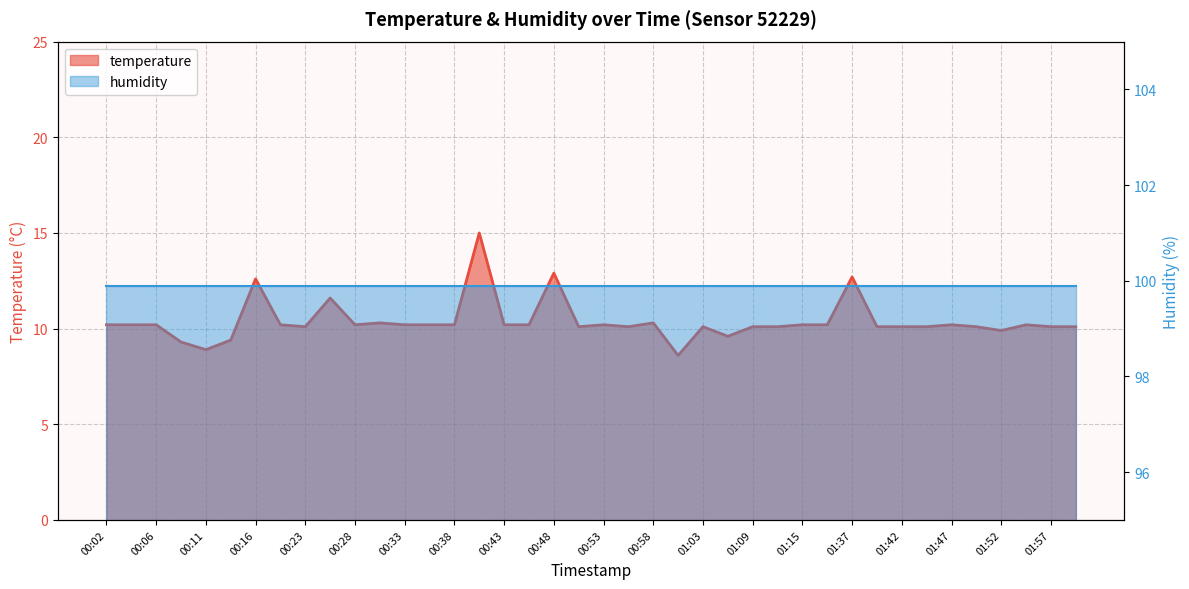

What is the label of the 27th point from the right?

00:36